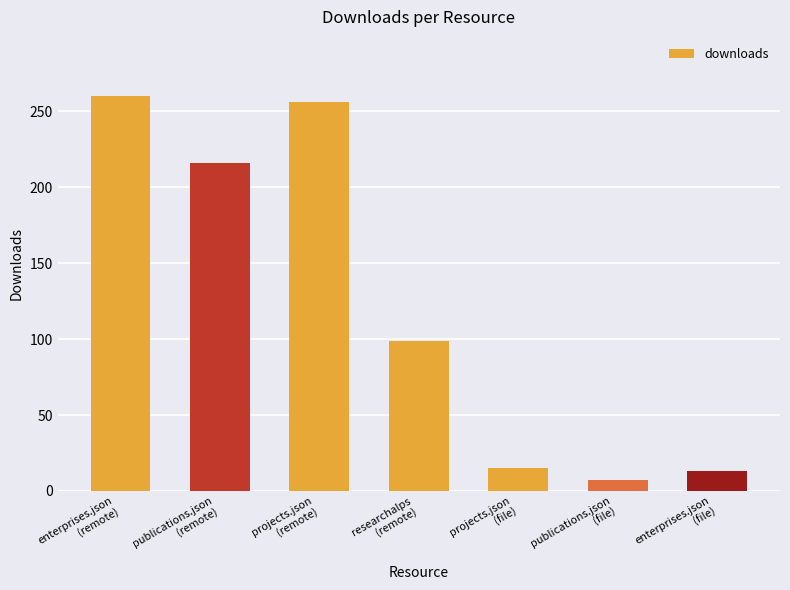

Is it true that the value at enterprises.json
(remote) is 414?

False